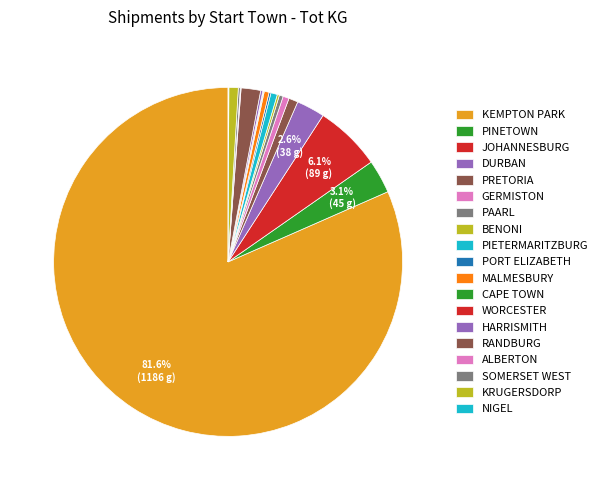

Do SOMERSET WEST and PRETORIA together represent more than half of the pie?

No